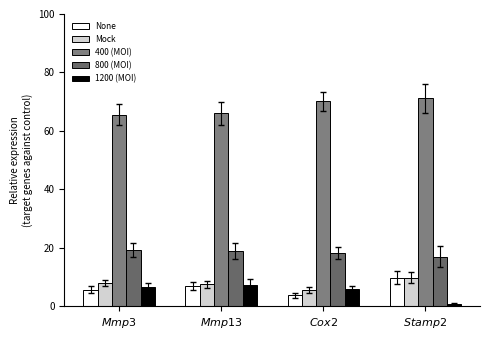

Is it true that 1200 (MOI) equals 11.6 at $\it{Mmp13}$?

False